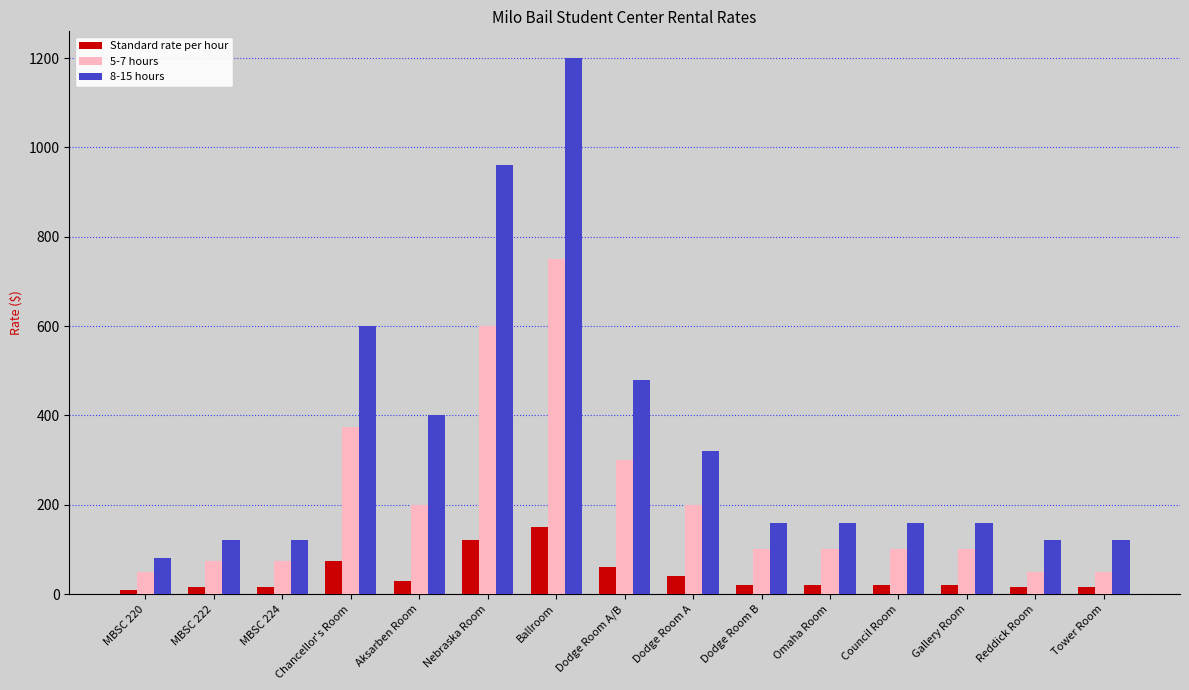

At which category is the sum across all series the highest?

Ballroom